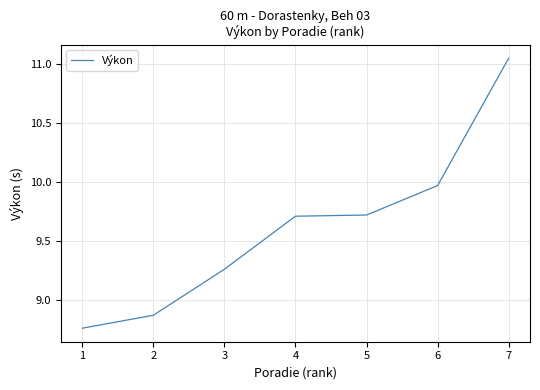

What is the sum of all values?

67.3